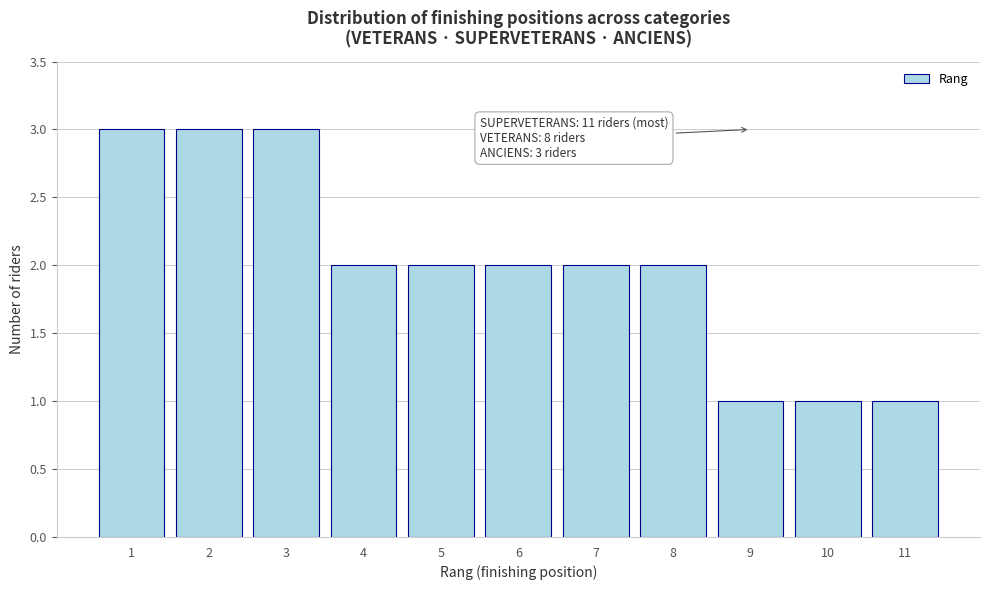

Reading right to left, transcribe all the data shown in this chart.

11=1	10=1	9=1	8=2	7=2	6=2	5=2	4=2	3=3	2=3	1=3